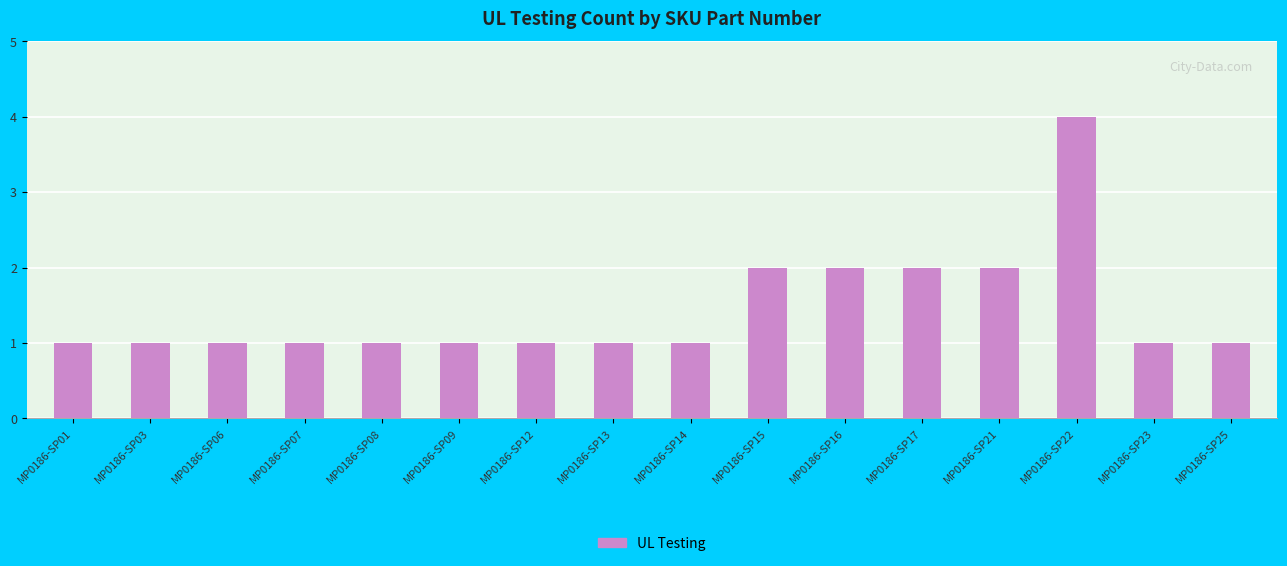

Approximately how many times larger is the value at MP0186-SP08 compared to MP0186-SP25?

1.0